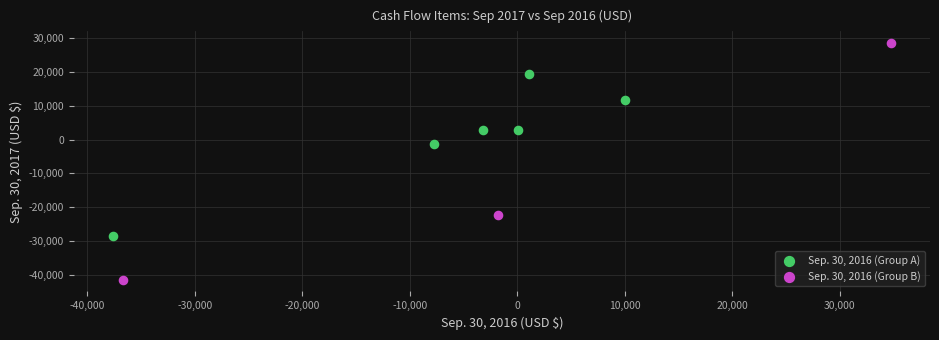

Which series has the largest Y range (max minus min)?

Sep. 30, 2016 (Group B)